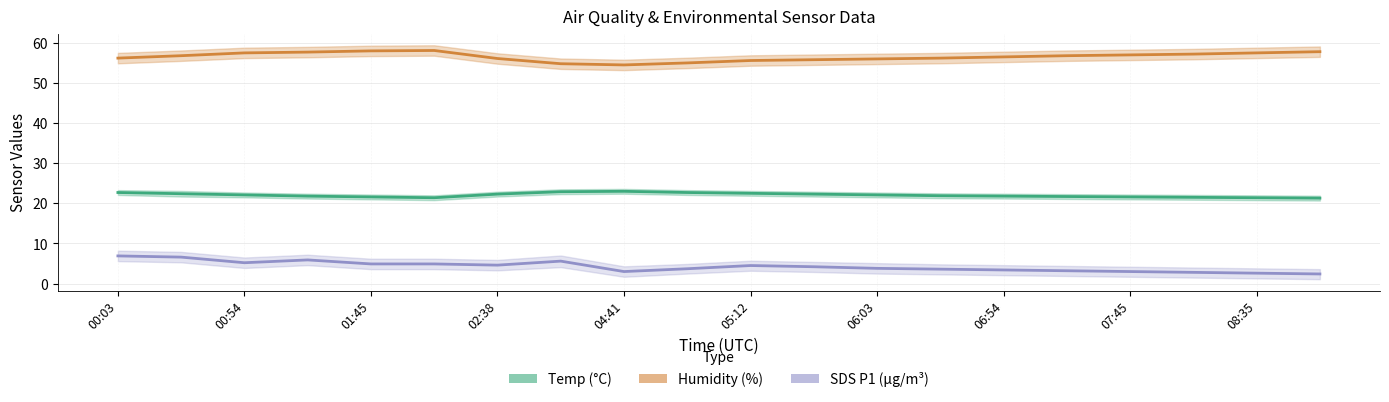

Which series has the largest total across all categories?

Humidity (%)